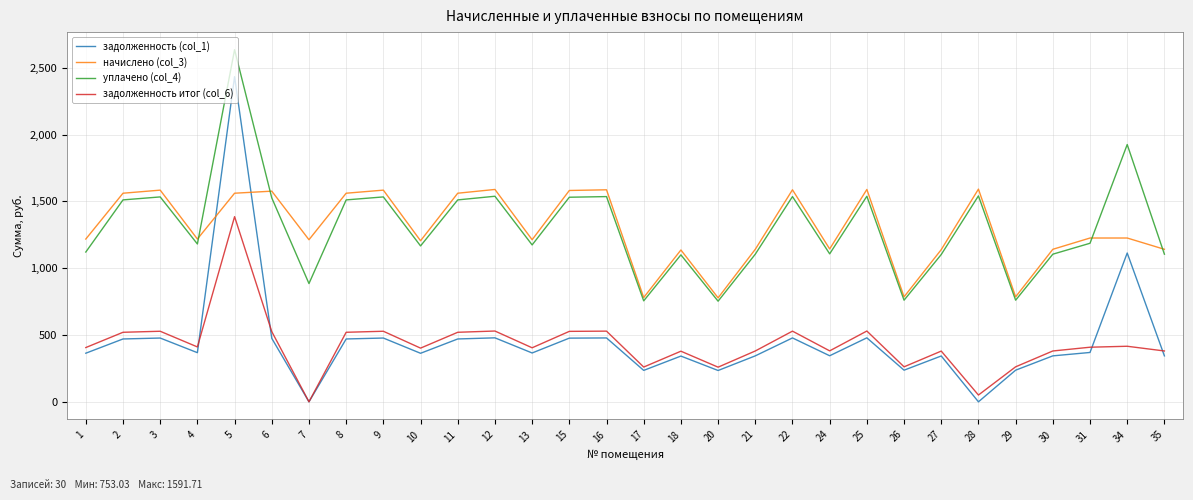

True or false: уплачено (col_4) has more than 0 interior local peaks.

True